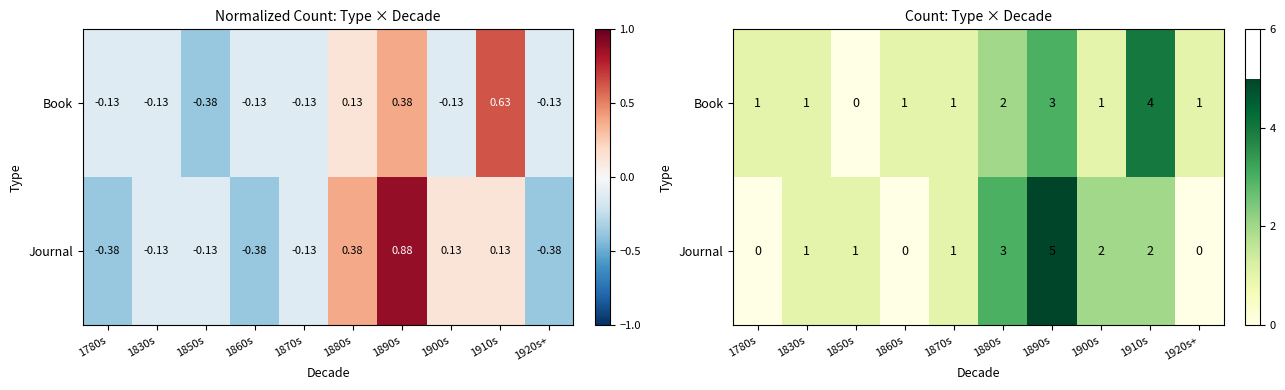

The Book series shows 2 at 1850s. True or false?

False